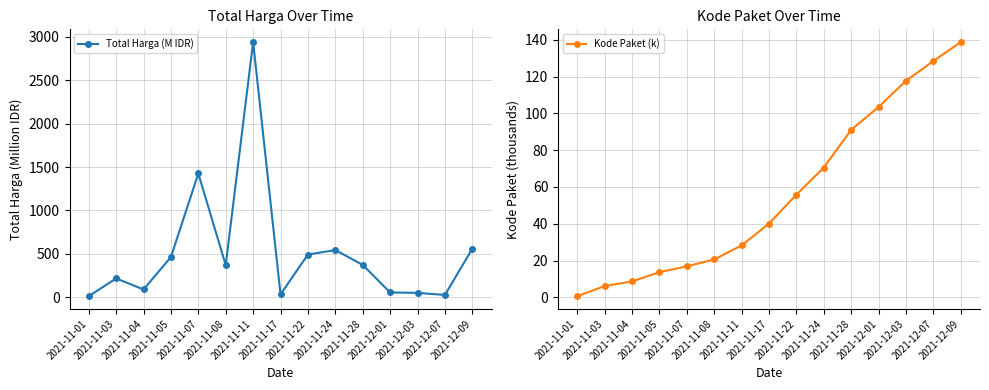

Reading left to right, what are all the values shown in this chart?

Total Harga (M IDR): 2021-11-01=12.8	2021-11-03=217.9	2021-11-04=90.7	2021-11-05=464.0	2021-11-07=1425.9	2021-11-08=370.6	2021-11-11=2939.4	2021-11-17=34.3	2021-11-22=493.0	2021-11-24=544.2	2021-11-28=373.4	2021-12-01=56.2	2021-12-03=51.6	2021-12-07=27.4	2021-12-09=560.0
Kode Paket (k): 2021-11-01=0.6	2021-11-03=6.1	2021-11-04=8.6	2021-11-05=13.7	2021-11-07=16.8	2021-11-08=20.6	2021-11-11=28.2	2021-11-17=40.1	2021-11-22=55.8	2021-11-24=70.6	2021-11-28=91.1	2021-12-01=103.5	2021-12-03=117.8	2021-12-07=128.5	2021-12-09=138.8